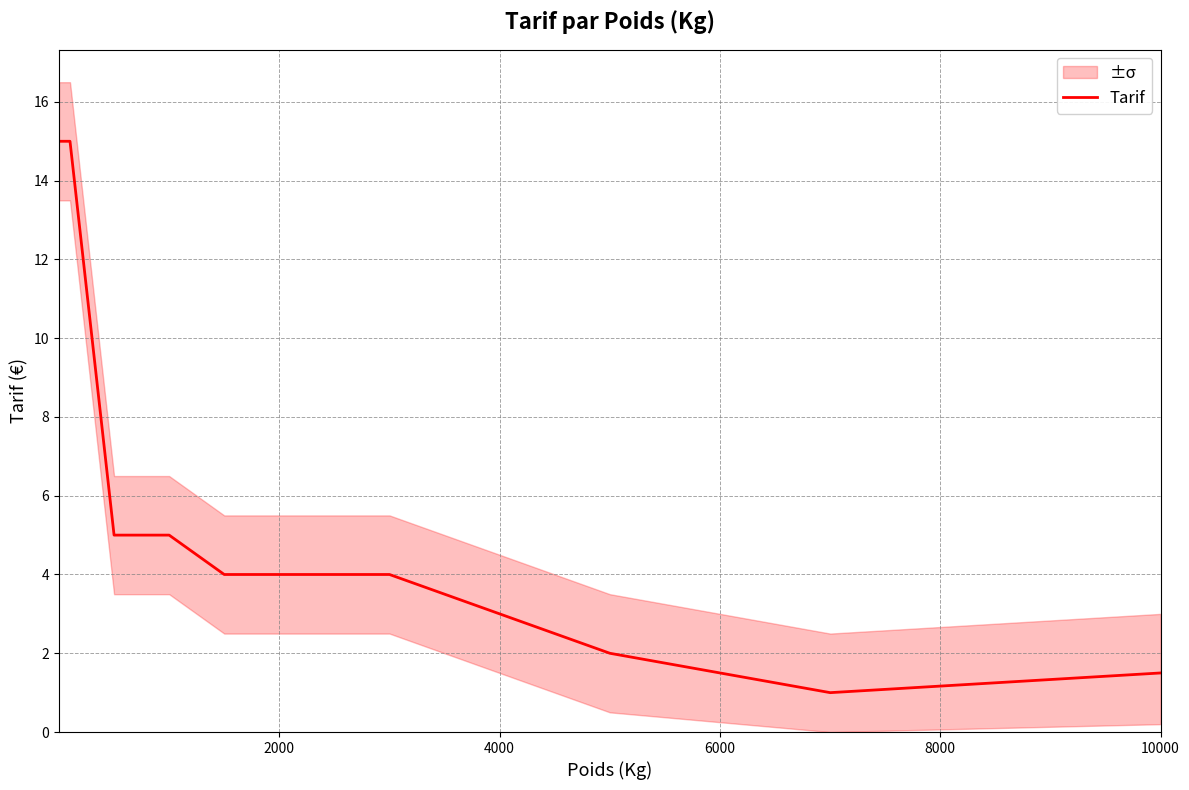

True or false: there are more than 1 points higher than both neighbors.

False